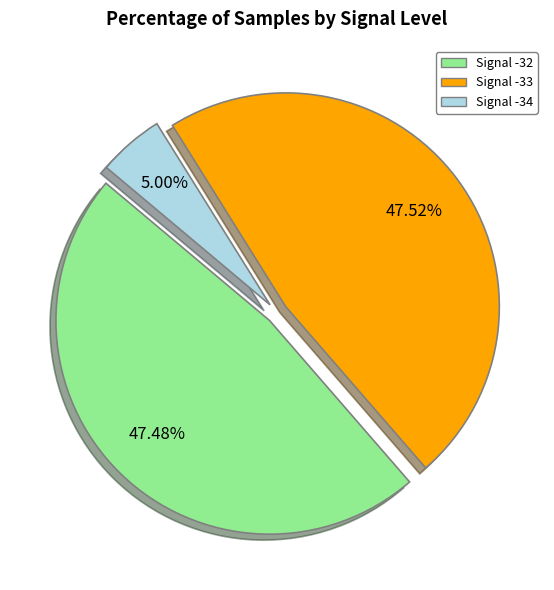

Is there a majority slice in this chart?

No